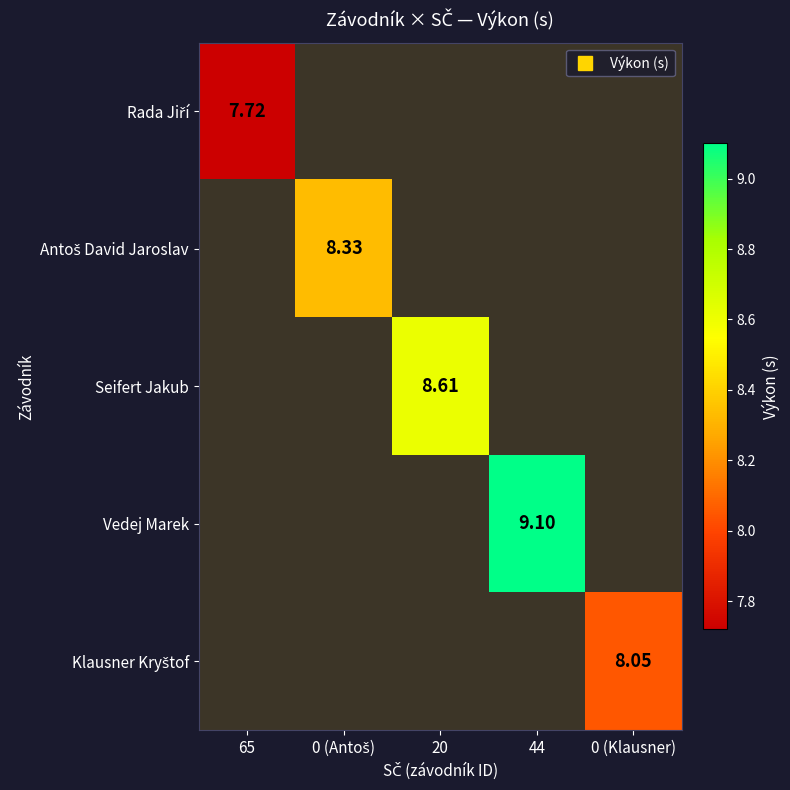

What is the smallest value displayed?

7.7